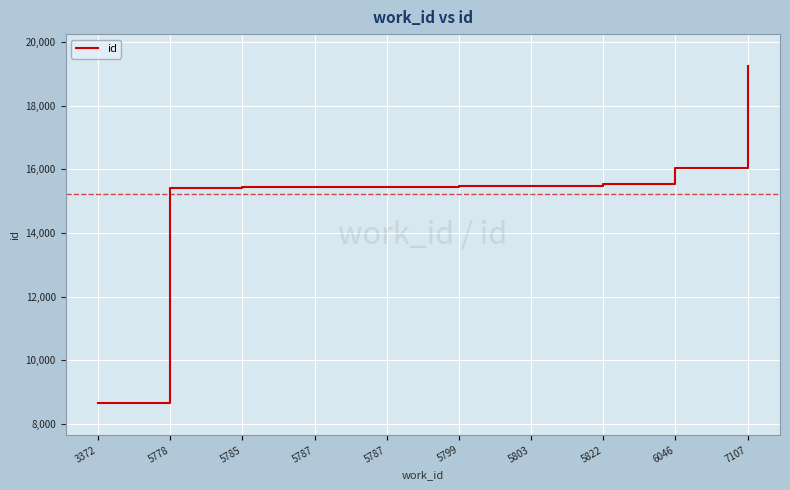

Rank the categories by value from highest to lowest.

7107, 6046, 5822, 5803, 5799, 5787, 5787, 5785, 5778, 3372